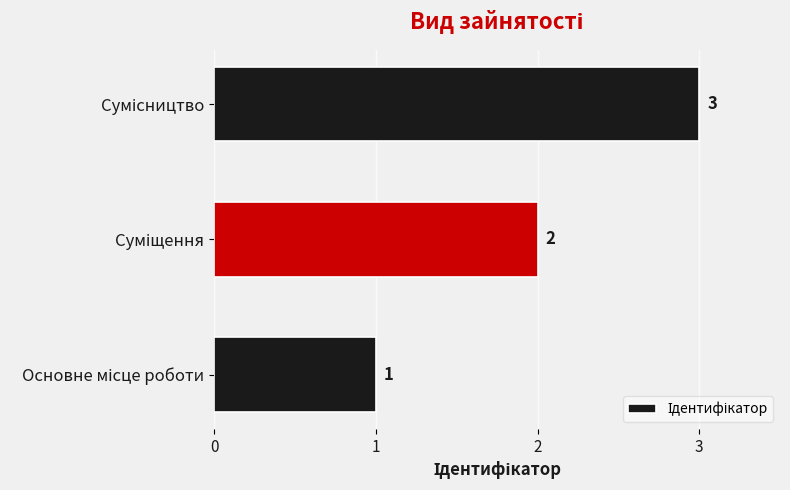

How many bars are there in total?

3